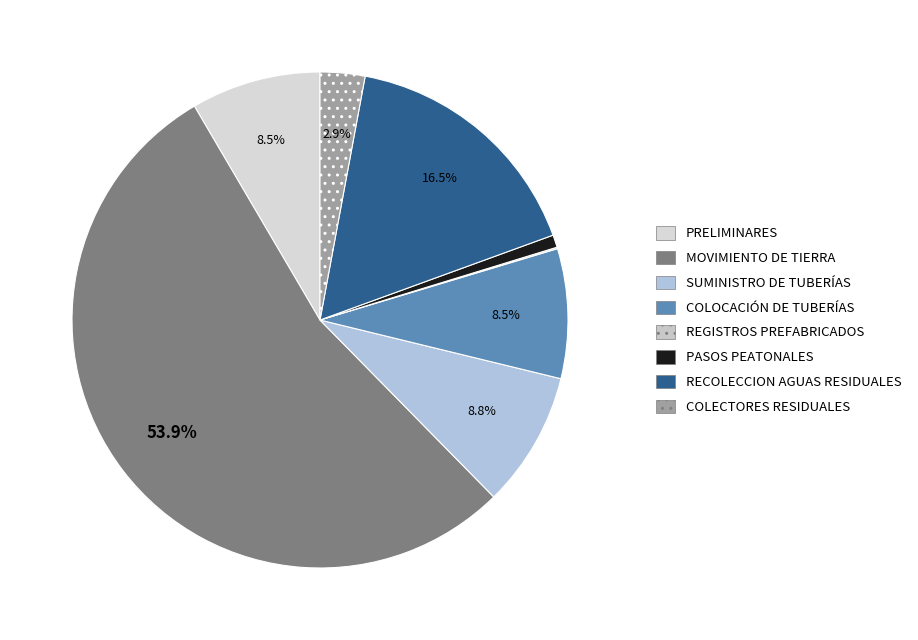

Count the number of slices in the pie.

8